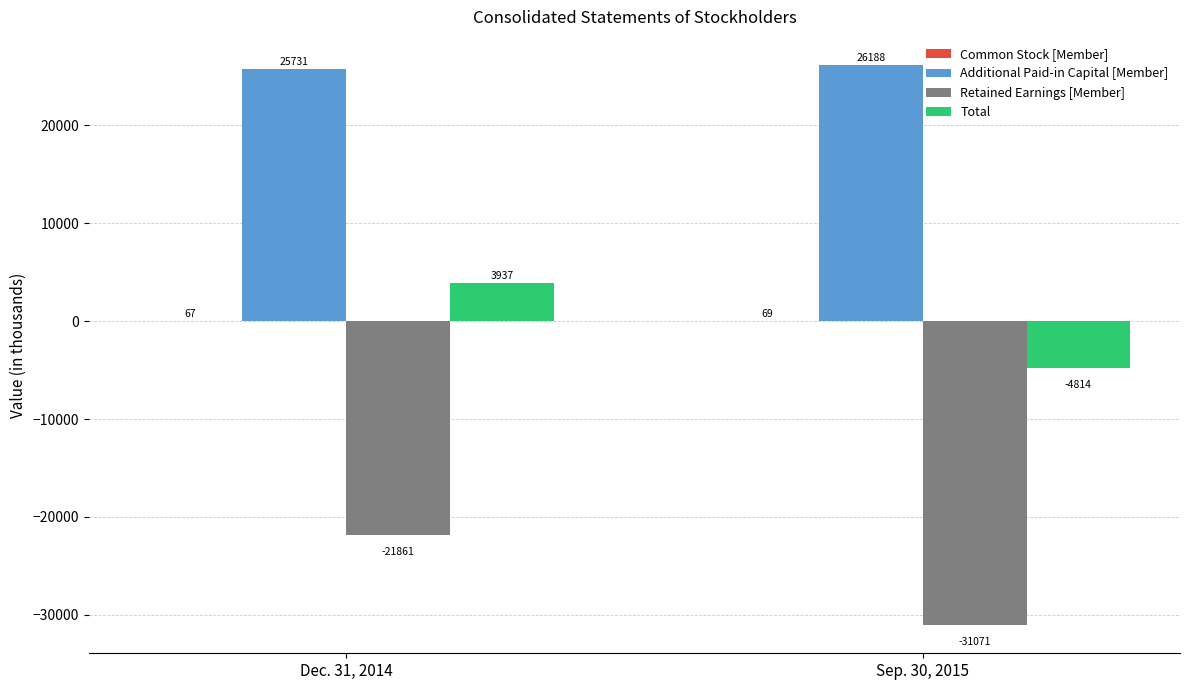

What is the difference between the Total values at Dec. 31, 2014 and Sep. 30, 2015?

8751